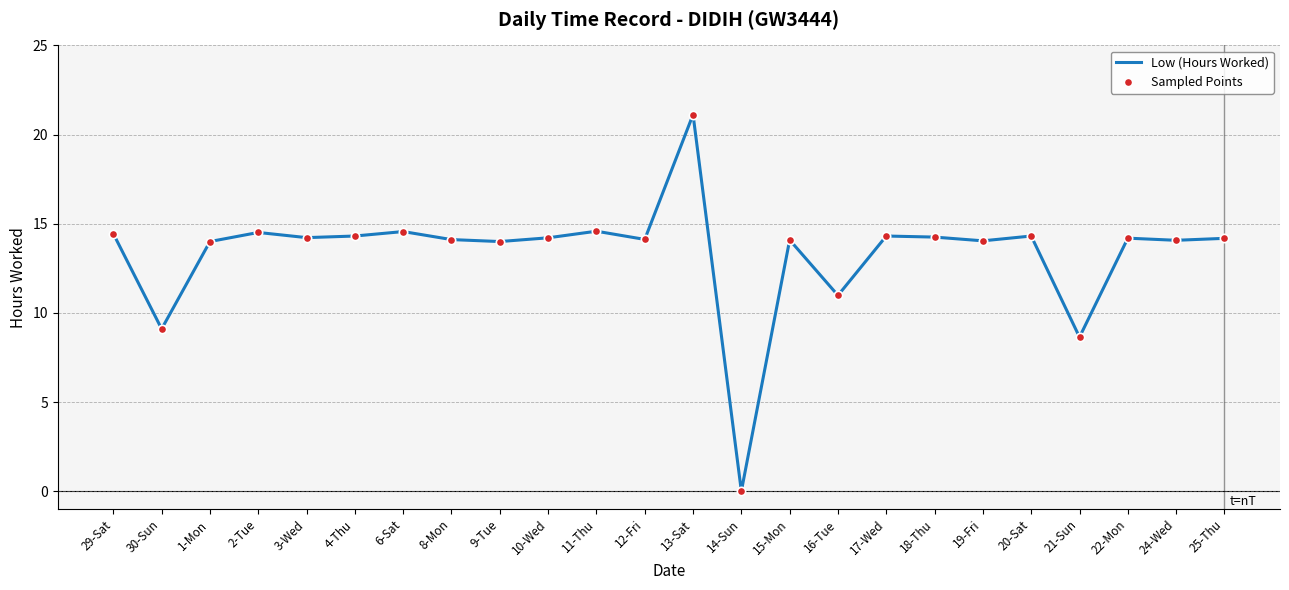

What is the difference between the values at 21-Sun and 14-Sun?

8.6